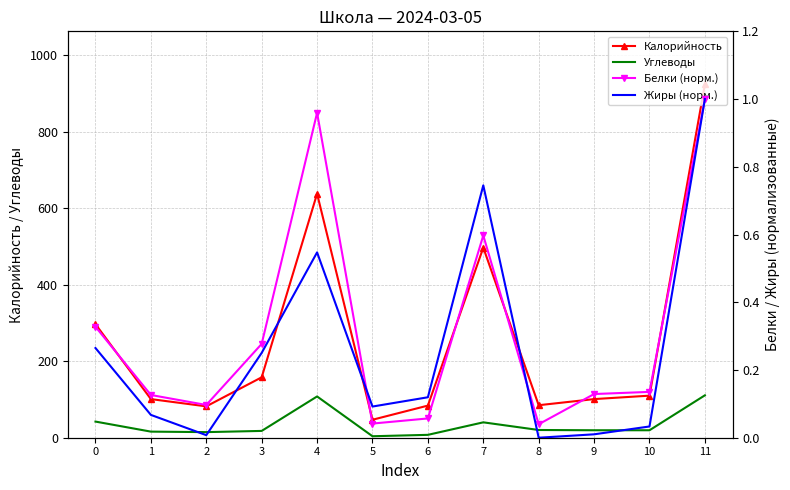

Is it true that Жиры (норм.) equals 0.0 at 2?

False